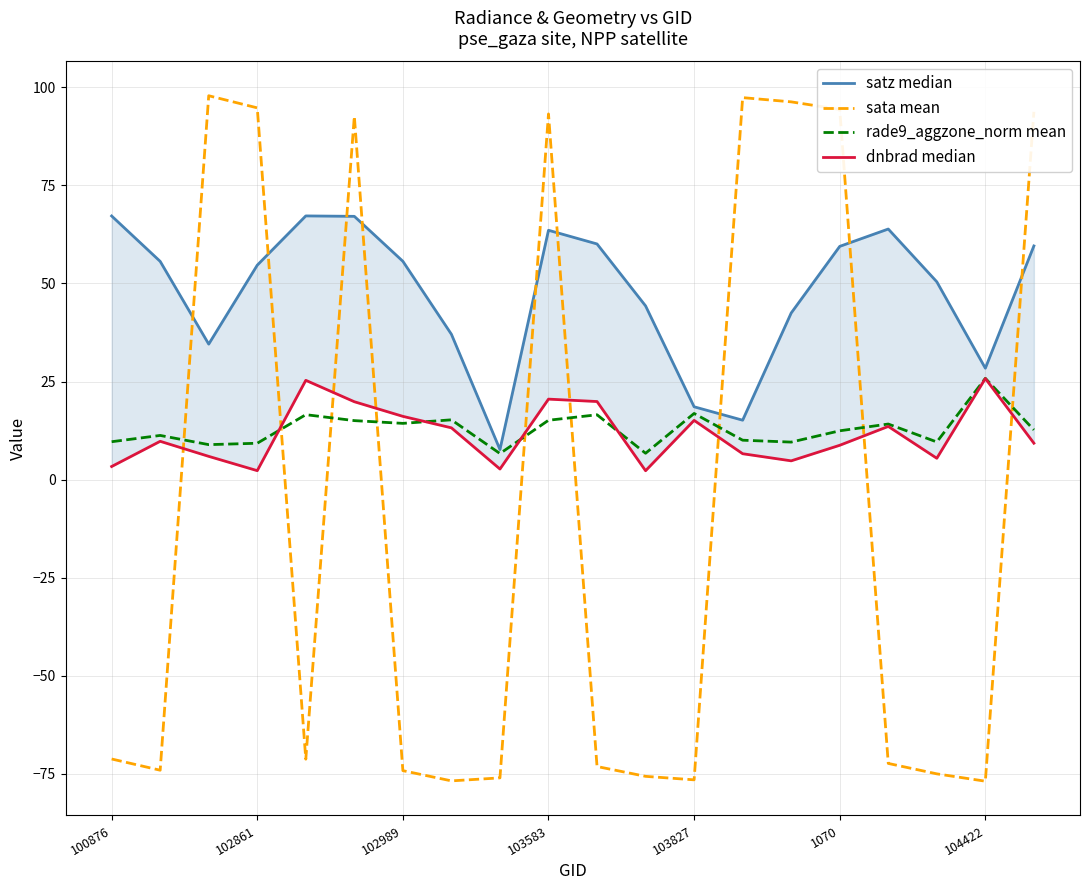

What is the highest value of the sata mean series?

97.9